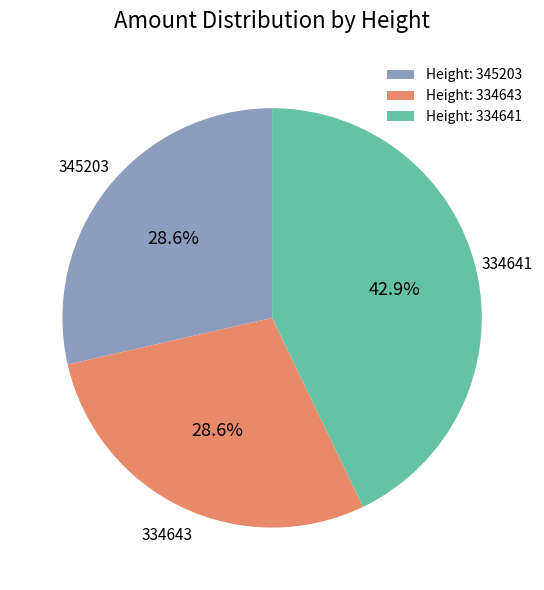

To the nearest percent, what is the average slice percentage?

33%